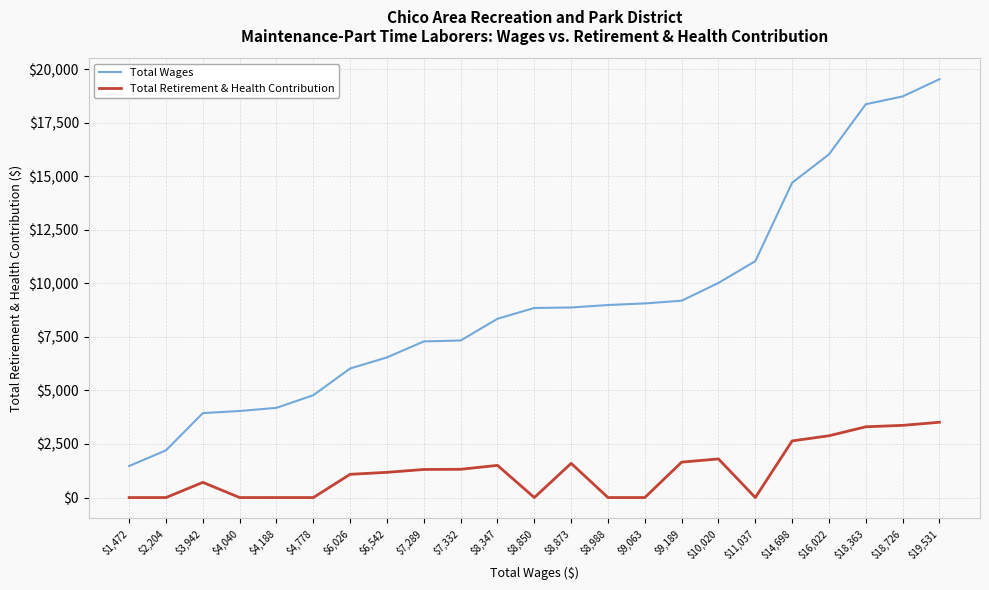

The value of Total Wages at $7,289 is 11816. True or false?

False